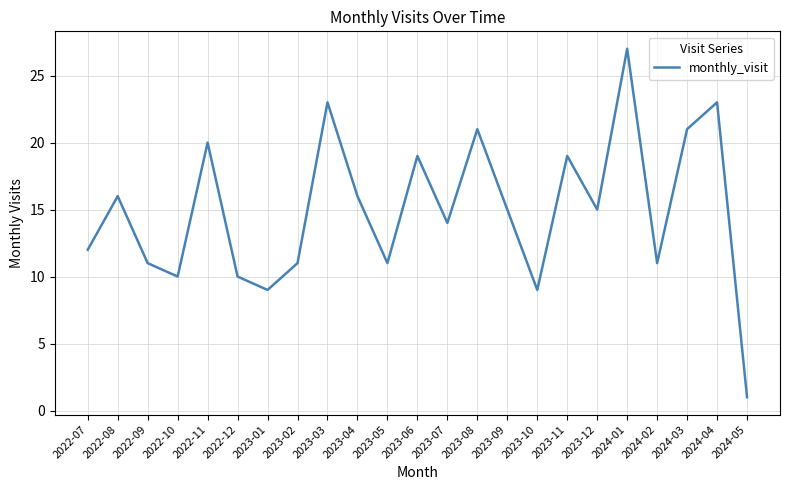

At which label does the data first exceed 15?

2022-08